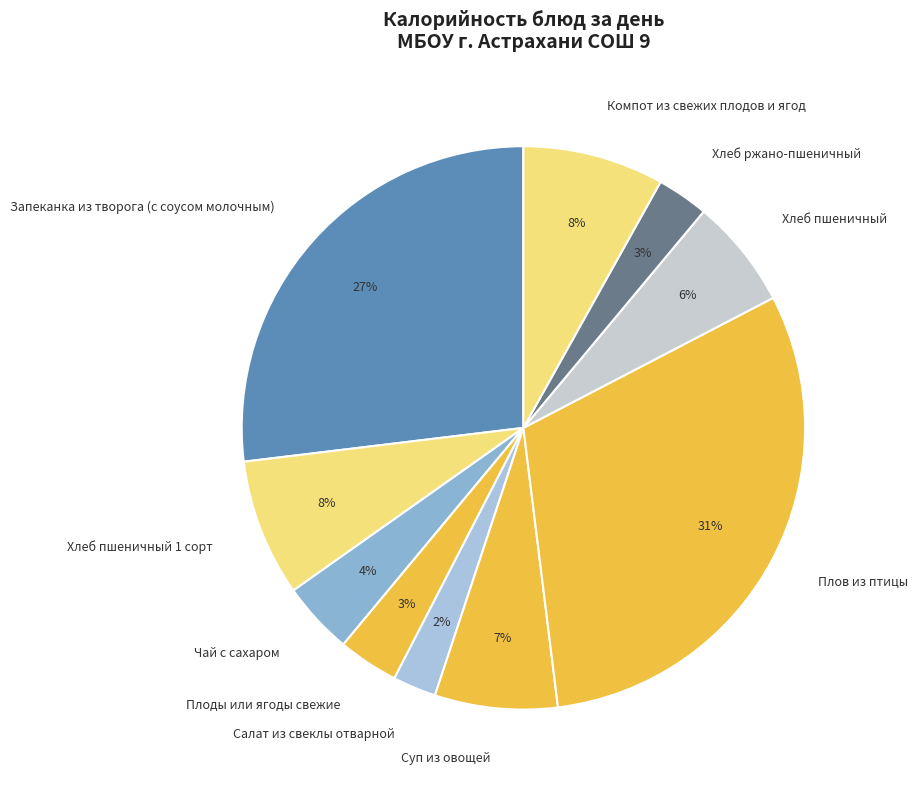

How many slices are in this pie chart?

10